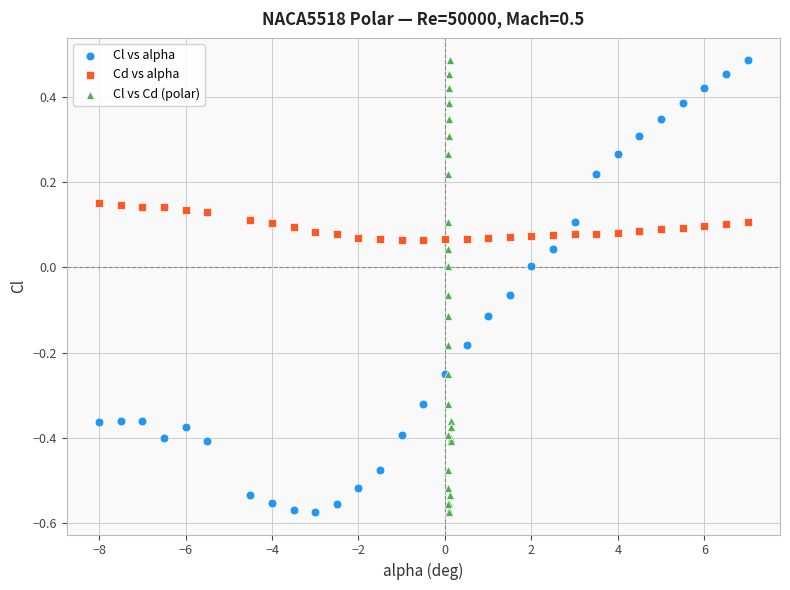

What are all the series names shown in the legend?

Cl vs alpha, Cd vs alpha, Cl vs Cd (polar)